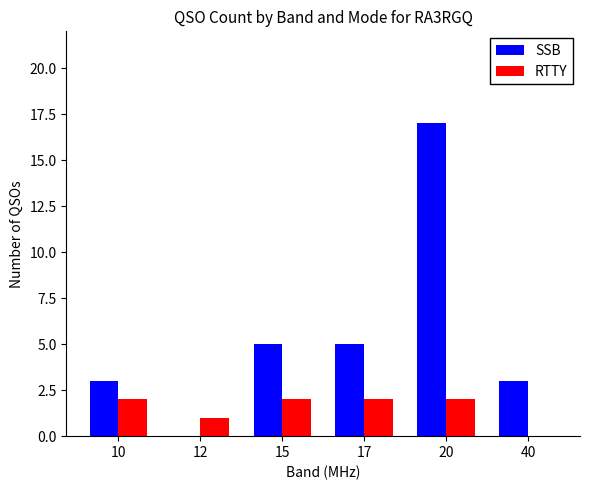

Count the SSB values in the range 3 to 5.

4